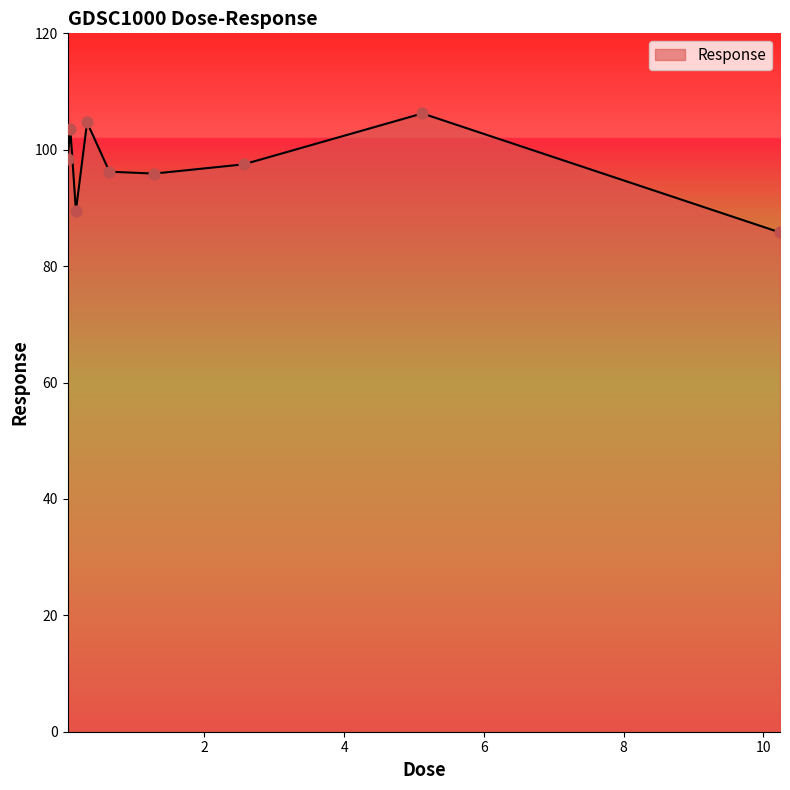

What is the maximum value shown in the chart?

106.2